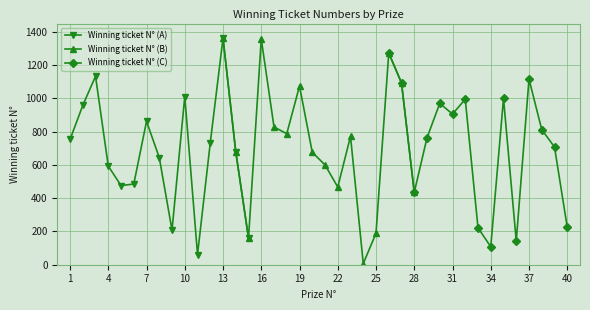

Is it true that the value at 12 is 733?

True